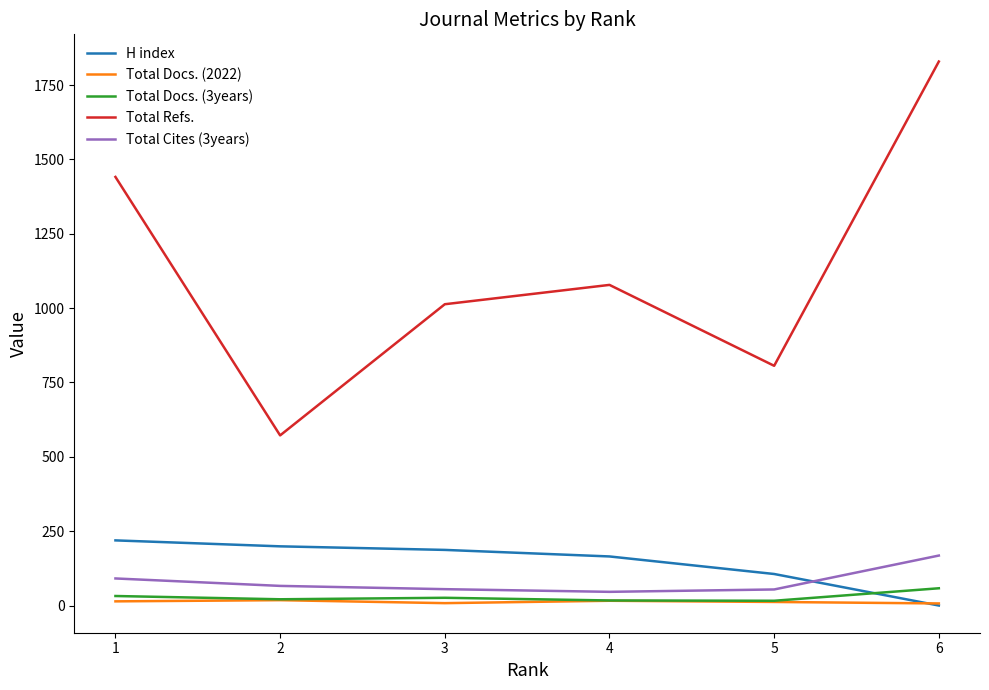

True or false: Total Refs. and Total Docs. (2022) cross at least once.

False